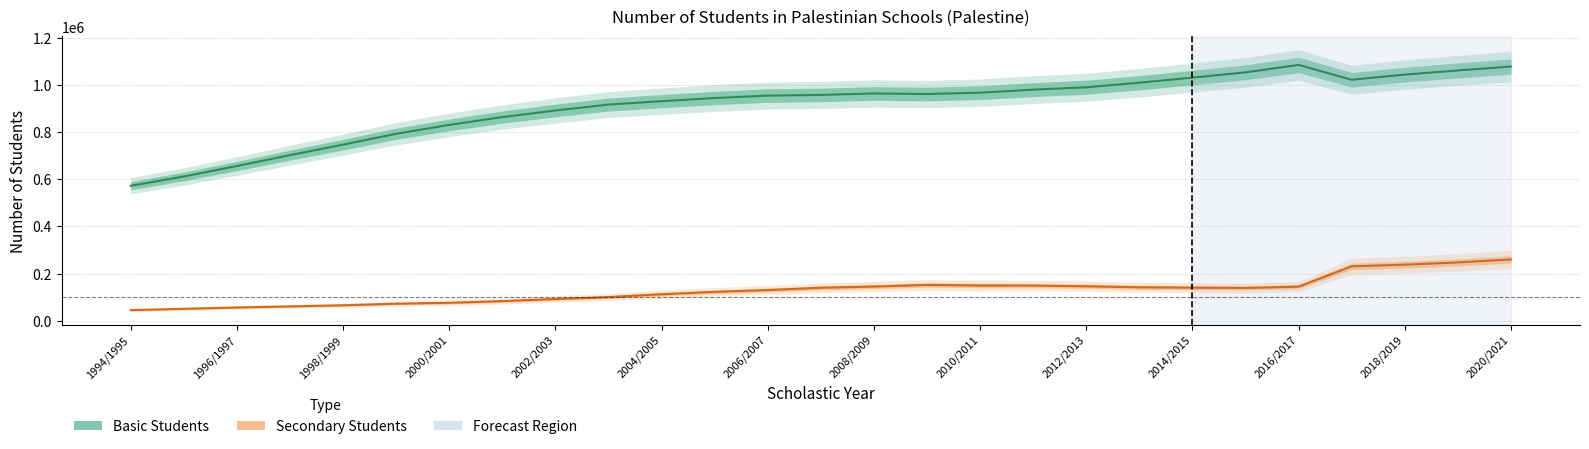

True or false: Basic has more than 0 points higher than both neighbors.

True